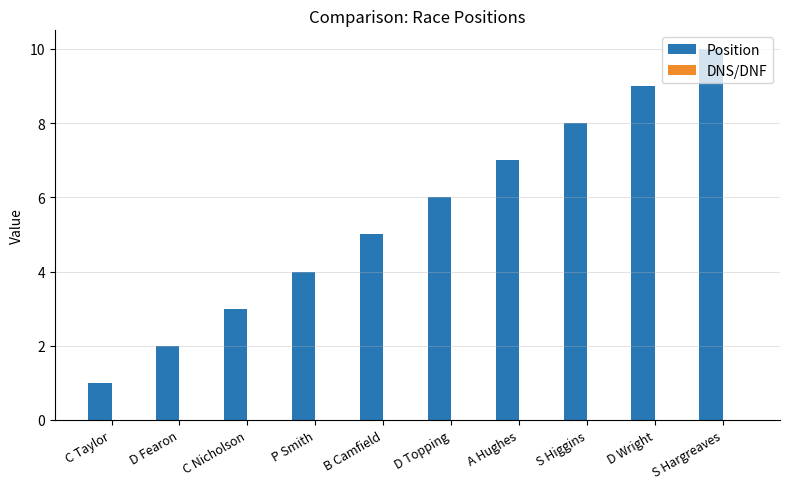

Are the bars horizontal?

No